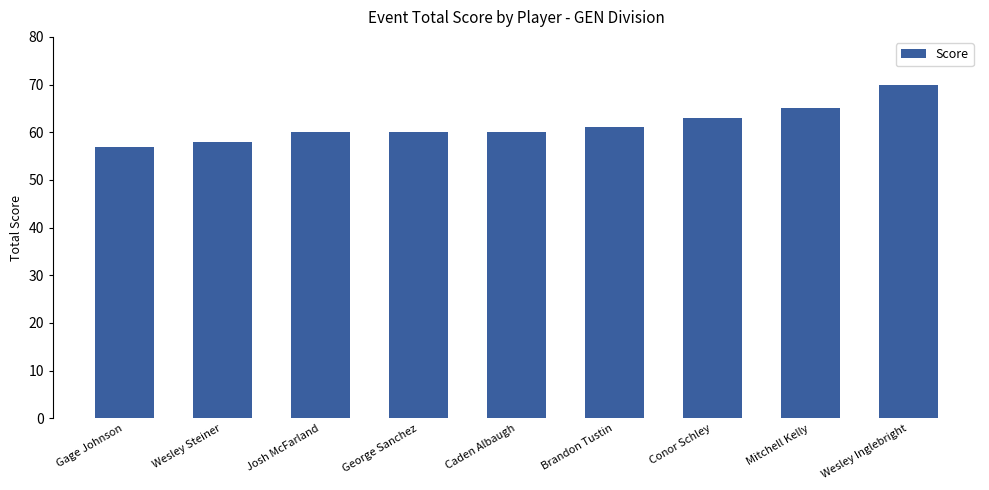

Approximately how many times larger is the value at Caden Albaugh compared to Josh McFarland?

1.0